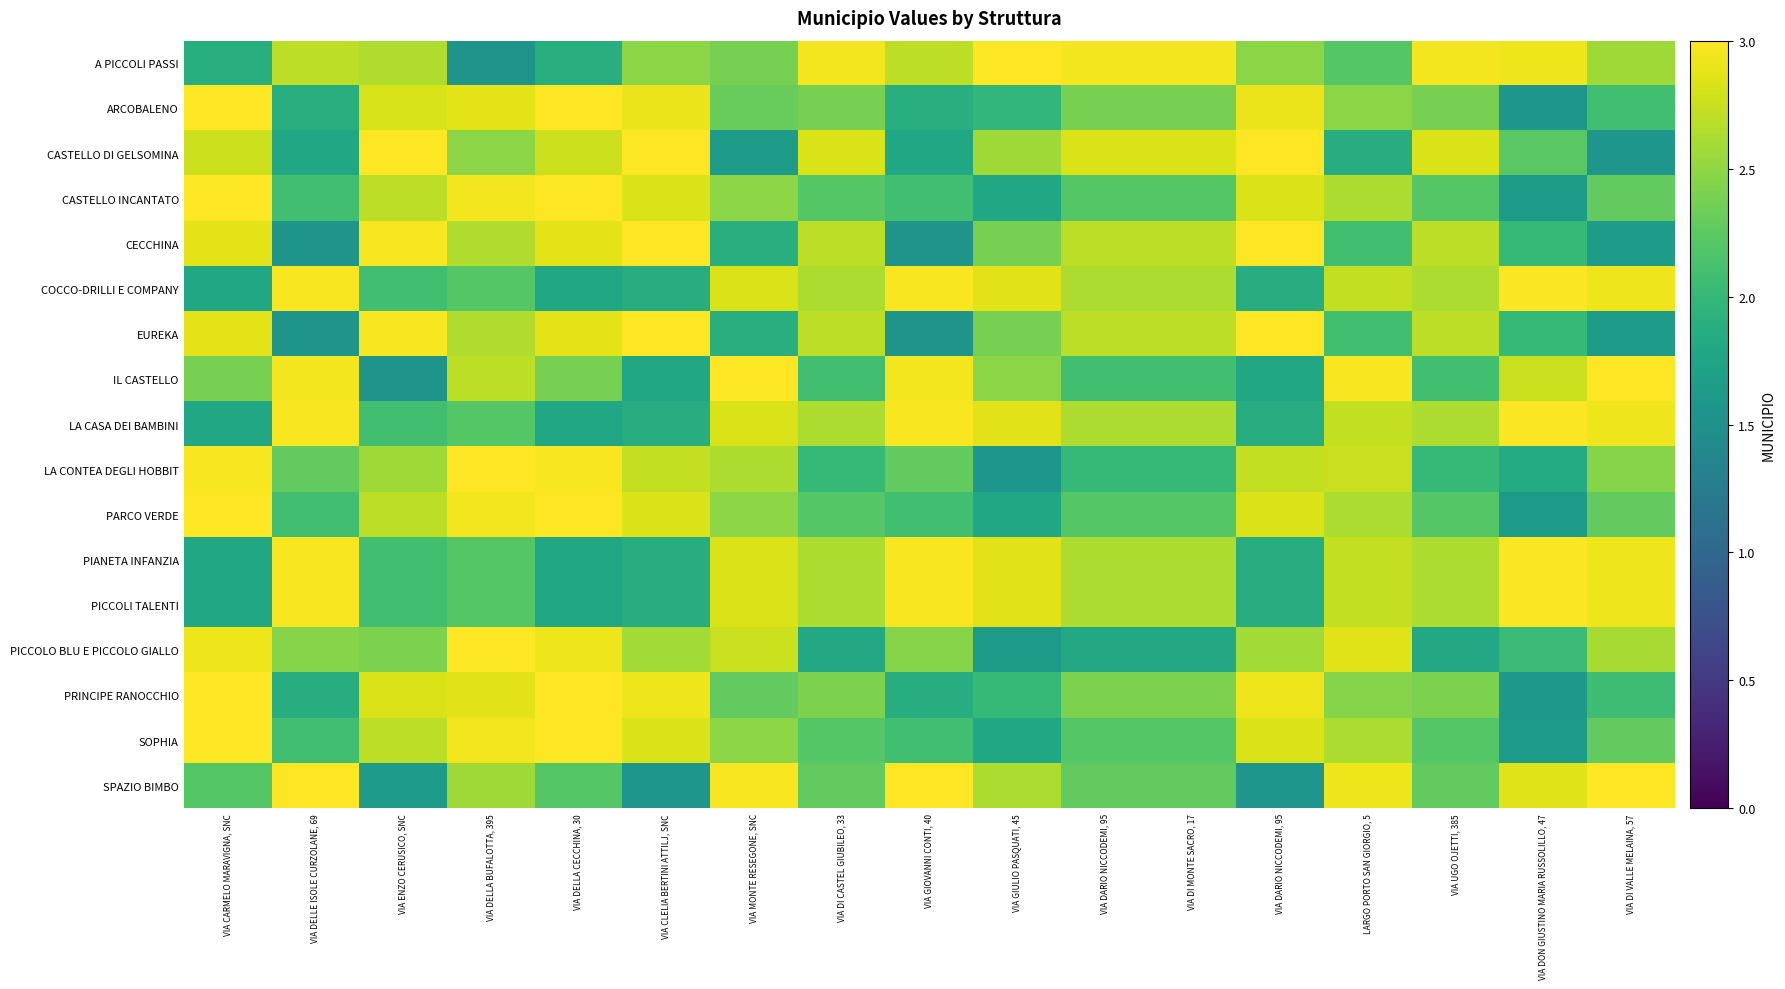

Reading left to right, list all the values displayed in this chart.

A PICCOLI PASSI: VIA CARMELO MARAVIGNA, SNC=1.9	VIA DELLE ISOLE CURZOLANE, 69=2.7	VIA ENZO CERUSICO, SNC=2.6	VIA DELLA BUFALOTTA, 395=1.6	VIA DELLA CECCHINA, 30=1.9	VIA CLELIA BERTINI ATTILJ, SNC=2.5	VIA MONTE RESEGONE, SNC=2.4	VIA DI CASTEL GIUBILEO, 33=2.9	VIA GIOVANNI CONTI, 40=2.7	VIA GIULIO PASQUATI, 45=3.0	VIA DARIO NICCODEMI, 95=2.9	VIA DI MONTE SACRO, 17=2.9	VIA DARIO NICCODEMI, 95=2.5	LARGO PORTO SAN GIORGIO, 5=2.2	VIA UGO OJETTI, 385=2.9	VIA DON GIUSTINO MARIA RUSSOLILLO, 47=2.9	VIA DI VALLE MELAINA, 57=2.6
ARCOBALENO: VIA CARMELO MARAVIGNA, SNC=3.0	VIA DELLE ISOLE CURZOLANE, 69=1.9	VIA ENZO CERUSICO, SNC=2.8	VIA DELLA BUFALOTTA, 395=2.9	VIA DELLA CECCHINA, 30=3.0	VIA CLELIA BERTINI ATTILJ, SNC=2.9	VIA MONTE RESEGONE, SNC=2.3	VIA DI CASTEL GIUBILEO, 33=2.4	VIA GIOVANNI CONTI, 40=1.9	VIA GIULIO PASQUATI, 45=2.0	VIA DARIO NICCODEMI, 95=2.4	VIA DI MONTE SACRO, 17=2.4	VIA DARIO NICCODEMI, 95=2.9	LARGO PORTO SAN GIORGIO, 5=2.5	VIA UGO OJETTI, 385=2.4	VIA DON GIUSTINO MARIA RUSSOLILLO, 47=1.6	VIA DI VALLE MELAINA, 57=2.1
CASTELLO DI GELSOMINA: VIA CARMELO MARAVIGNA, SNC=2.8	VIA DELLE ISOLE CURZOLANE, 69=1.8	VIA ENZO CERUSICO, SNC=3.0	VIA DELLA BUFALOTTA, 395=2.5	VIA DELLA CECCHINA, 30=2.8	VIA CLELIA BERTINI ATTILJ, SNC=3.0	VIA MONTE RESEGONE, SNC=1.7	VIA DI CASTEL GIUBILEO, 33=2.8	VIA GIOVANNI CONTI, 40=1.8	VIA GIULIO PASQUATI, 45=2.6	VIA DARIO NICCODEMI, 95=2.8	VIA DI MONTE SACRO, 17=2.8	VIA DARIO NICCODEMI, 95=3.0	LARGO PORTO SAN GIORGIO, 5=1.9	VIA UGO OJETTI, 385=2.8	VIA DON GIUSTINO MARIA RUSSOLILLO, 47=2.2	VIA DI VALLE MELAINA, 57=1.6
CASTELLO INCANTATO: VIA CARMELO MARAVIGNA, SNC=3.0	VIA DELLE ISOLE CURZOLANE, 69=2.1	VIA ENZO CERUSICO, SNC=2.7	VIA DELLA BUFALOTTA, 395=2.9	VIA DELLA CECCHINA, 30=3.0	VIA CLELIA BERTINI ATTILJ, SNC=2.8	VIA MONTE RESEGONE, SNC=2.5	VIA DI CASTEL GIUBILEO, 33=2.2	VIA GIOVANNI CONTI, 40=2.1	VIA GIULIO PASQUATI, 45=1.8	VIA DARIO NICCODEMI, 95=2.2	VIA DI MONTE SACRO, 17=2.2	VIA DARIO NICCODEMI, 95=2.8	LARGO PORTO SAN GIORGIO, 5=2.6	VIA UGO OJETTI, 385=2.2	VIA DON GIUSTINO MARIA RUSSOLILLO, 47=1.6	VIA DI VALLE MELAINA, 57=2.3
CECCHINA: VIA CARMELO MARAVIGNA, SNC=2.9	VIA DELLE ISOLE CURZOLANE, 69=1.6	VIA ENZO CERUSICO, SNC=3.0	VIA DELLA BUFALOTTA, 395=2.6	VIA DELLA CECCHINA, 30=2.9	VIA CLELIA BERTINI ATTILJ, SNC=3.0	VIA MONTE RESEGONE, SNC=1.9	VIA DI CASTEL GIUBILEO, 33=2.7	VIA GIOVANNI CONTI, 40=1.6	VIA GIULIO PASQUATI, 45=2.4	VIA DARIO NICCODEMI, 95=2.7	VIA DI MONTE SACRO, 17=2.7	VIA DARIO NICCODEMI, 95=3.0	LARGO PORTO SAN GIORGIO, 5=2.1	VIA UGO OJETTI, 385=2.7	VIA DON GIUSTINO MARIA RUSSOLILLO, 47=2.0	VIA DI VALLE MELAINA, 57=1.7
COCCO-DRILLI E COMPANY: VIA CARMELO MARAVIGNA, SNC=1.8	VIA DELLE ISOLE CURZOLANE, 69=3.0	VIA ENZO CERUSICO, SNC=2.1	VIA DELLA BUFALOTTA, 395=2.2	VIA DELLA CECCHINA, 30=1.8	VIA CLELIA BERTINI ATTILJ, SNC=1.9	VIA MONTE RESEGONE, SNC=2.8	VIA DI CASTEL GIUBILEO, 33=2.6	VIA GIOVANNI CONTI, 40=3.0	VIA GIULIO PASQUATI, 45=2.9	VIA DARIO NICCODEMI, 95=2.6	VIA DI MONTE SACRO, 17=2.6	VIA DARIO NICCODEMI, 95=1.9	LARGO PORTO SAN GIORGIO, 5=2.7	VIA UGO OJETTI, 385=2.6	VIA DON GIUSTINO MARIA RUSSOLILLO, 47=3.0	VIA DI VALLE MELAINA, 57=2.9
EUREKA: VIA CARMELO MARAVIGNA, SNC=2.9	VIA DELLE ISOLE CURZOLANE, 69=1.6	VIA ENZO CERUSICO, SNC=3.0	VIA DELLA BUFALOTTA, 395=2.6	VIA DELLA CECCHINA, 30=2.9	VIA CLELIA BERTINI ATTILJ, SNC=3.0	VIA MONTE RESEGONE, SNC=1.9	VIA DI CASTEL GIUBILEO, 33=2.7	VIA GIOVANNI CONTI, 40=1.6	VIA GIULIO PASQUATI, 45=2.4	VIA DARIO NICCODEMI, 95=2.7	VIA DI MONTE SACRO, 17=2.7	VIA DARIO NICCODEMI, 95=3.0	LARGO PORTO SAN GIORGIO, 5=2.1	VIA UGO OJETTI, 385=2.7	VIA DON GIUSTINO MARIA RUSSOLILLO, 47=2.0	VIA DI VALLE MELAINA, 57=1.7
IL CASTELLO: VIA CARMELO MARAVIGNA, SNC=2.4	VIA DELLE ISOLE CURZOLANE, 69=2.9	VIA ENZO CERUSICO, SNC=1.6	VIA DELLA BUFALOTTA, 395=2.7	VIA DELLA CECCHINA, 30=2.4	VIA CLELIA BERTINI ATTILJ, SNC=1.8	VIA MONTE RESEGONE, SNC=3.0	VIA DI CASTEL GIUBILEO, 33=2.1	VIA GIOVANNI CONTI, 40=2.9	VIA GIULIO PASQUATI, 45=2.5	VIA DARIO NICCODEMI, 95=2.1	VIA DI MONTE SACRO, 17=2.1	VIA DARIO NICCODEMI, 95=1.8	LARGO PORTO SAN GIORGIO, 5=3.0	VIA UGO OJETTI, 385=2.1	VIA DON GIUSTINO MARIA RUSSOLILLO, 47=2.8	VIA DI VALLE MELAINA, 57=3.0
LA CASA DEI BAMBINI: VIA CARMELO MARAVIGNA, SNC=1.8	VIA DELLE ISOLE CURZOLANE, 69=3.0	VIA ENZO CERUSICO, SNC=2.1	VIA DELLA BUFALOTTA, 395=2.2	VIA DELLA CECCHINA, 30=1.8	VIA CLELIA BERTINI ATTILJ, SNC=1.9	VIA MONTE RESEGONE, SNC=2.8	VIA DI CASTEL GIUBILEO, 33=2.6	VIA GIOVANNI CONTI, 40=3.0	VIA GIULIO PASQUATI, 45=2.9	VIA DARIO NICCODEMI, 95=2.6	VIA DI MONTE SACRO, 17=2.6	VIA DARIO NICCODEMI, 95=1.9	LARGO PORTO SAN GIORGIO, 5=2.7	VIA UGO OJETTI, 385=2.6	VIA DON GIUSTINO MARIA RUSSOLILLO, 47=3.0	VIA DI VALLE MELAINA, 57=2.9
LA CONTEA DEGLI HOBBIT: VIA CARMELO MARAVIGNA, SNC=3.0	VIA DELLE ISOLE CURZOLANE, 69=2.3	VIA ENZO CERUSICO, SNC=2.6	VIA DELLA BUFALOTTA, 395=3.0	VIA DELLA CECCHINA, 30=3.0	VIA CLELIA BERTINI ATTILJ, SNC=2.7	VIA MONTE RESEGONE, SNC=2.6	VIA DI CASTEL GIUBILEO, 33=2.0	VIA GIOVANNI CONTI, 40=2.3	VIA GIULIO PASQUATI, 45=1.6	VIA DARIO NICCODEMI, 95=2.0	VIA DI MONTE SACRO, 17=2.0	VIA DARIO NICCODEMI, 95=2.7	LARGO PORTO SAN GIORGIO, 5=2.8	VIA UGO OJETTI, 385=2.0	VIA DON GIUSTINO MARIA RUSSOLILLO, 47=1.8	VIA DI VALLE MELAINA, 57=2.5
PARCO VERDE: VIA CARMELO MARAVIGNA, SNC=3.0	VIA DELLE ISOLE CURZOLANE, 69=2.1	VIA ENZO CERUSICO, SNC=2.7	VIA DELLA BUFALOTTA, 395=2.9	VIA DELLA CECCHINA, 30=3.0	VIA CLELIA BERTINI ATTILJ, SNC=2.8	VIA MONTE RESEGONE, SNC=2.5	VIA DI CASTEL GIUBILEO, 33=2.2	VIA GIOVANNI CONTI, 40=2.1	VIA GIULIO PASQUATI, 45=1.8	VIA DARIO NICCODEMI, 95=2.2	VIA DI MONTE SACRO, 17=2.2	VIA DARIO NICCODEMI, 95=2.8	LARGO PORTO SAN GIORGIO, 5=2.6	VIA UGO OJETTI, 385=2.2	VIA DON GIUSTINO MARIA RUSSOLILLO, 47=1.6	VIA DI VALLE MELAINA, 57=2.3
PIANETA INFANZIA: VIA CARMELO MARAVIGNA, SNC=1.8	VIA DELLE ISOLE CURZOLANE, 69=3.0	VIA ENZO CERUSICO, SNC=2.1	VIA DELLA BUFALOTTA, 395=2.2	VIA DELLA CECCHINA, 30=1.8	VIA CLELIA BERTINI ATTILJ, SNC=1.9	VIA MONTE RESEGONE, SNC=2.8	VIA DI CASTEL GIUBILEO, 33=2.6	VIA GIOVANNI CONTI, 40=3.0	VIA GIULIO PASQUATI, 45=2.9	VIA DARIO NICCODEMI, 95=2.6	VIA DI MONTE SACRO, 17=2.6	VIA DARIO NICCODEMI, 95=1.9	LARGO PORTO SAN GIORGIO, 5=2.7	VIA UGO OJETTI, 385=2.6	VIA DON GIUSTINO MARIA RUSSOLILLO, 47=3.0	VIA DI VALLE MELAINA, 57=2.9
PICCOLI TALENTI: VIA CARMELO MARAVIGNA, SNC=1.8	VIA DELLE ISOLE CURZOLANE, 69=3.0	VIA ENZO CERUSICO, SNC=2.1	VIA DELLA BUFALOTTA, 395=2.2	VIA DELLA CECCHINA, 30=1.8	VIA CLELIA BERTINI ATTILJ, SNC=1.9	VIA MONTE RESEGONE, SNC=2.8	VIA DI CASTEL GIUBILEO, 33=2.6	VIA GIOVANNI CONTI, 40=3.0	VIA GIULIO PASQUATI, 45=2.9	VIA DARIO NICCODEMI, 95=2.6	VIA DI MONTE SACRO, 17=2.6	VIA DARIO NICCODEMI, 95=1.9	LARGO PORTO SAN GIORGIO, 5=2.7	VIA UGO OJETTI, 385=2.6	VIA DON GIUSTINO MARIA RUSSOLILLO, 47=3.0	VIA DI VALLE MELAINA, 57=2.9
PICCOLO BLU E PICCOLO GIALLO: VIA CARMELO MARAVIGNA, SNC=2.9	VIA DELLE ISOLE CURZOLANE, 69=2.5	VIA ENZO CERUSICO, SNC=2.4	VIA DELLA BUFALOTTA, 395=3.0	VIA DELLA CECCHINA, 30=2.9	VIA CLELIA BERTINI ATTILJ, SNC=2.6	VIA MONTE RESEGONE, SNC=2.8	VIA DI CASTEL GIUBILEO, 33=1.8	VIA GIOVANNI CONTI, 40=2.5	VIA GIULIO PASQUATI, 45=1.6	VIA DARIO NICCODEMI, 95=1.8	VIA DI MONTE SACRO, 17=1.8	VIA DARIO NICCODEMI, 95=2.6	LARGO PORTO SAN GIORGIO, 5=2.9	VIA UGO OJETTI, 385=1.8	VIA DON GIUSTINO MARIA RUSSOLILLO, 47=2.0	VIA DI VALLE MELAINA, 57=2.6
PRINCIPE RANOCCHIO: VIA CARMELO MARAVIGNA, SNC=3.0	VIA DELLE ISOLE CURZOLANE, 69=1.9	VIA ENZO CERUSICO, SNC=2.8	VIA DELLA BUFALOTTA, 395=2.9	VIA DELLA CECCHINA, 30=3.0	VIA CLELIA BERTINI ATTILJ, SNC=2.9	VIA MONTE RESEGONE, SNC=2.3	VIA DI CASTEL GIUBILEO, 33=2.4	VIA GIOVANNI CONTI, 40=1.9	VIA GIULIO PASQUATI, 45=2.0	VIA DARIO NICCODEMI, 95=2.4	VIA DI MONTE SACRO, 17=2.4	VIA DARIO NICCODEMI, 95=2.9	LARGO PORTO SAN GIORGIO, 5=2.5	VIA UGO OJETTI, 385=2.4	VIA DON GIUSTINO MARIA RUSSOLILLO, 47=1.6	VIA DI VALLE MELAINA, 57=2.1
SOPHIA: VIA CARMELO MARAVIGNA, SNC=3.0	VIA DELLE ISOLE CURZOLANE, 69=2.1	VIA ENZO CERUSICO, SNC=2.7	VIA DELLA BUFALOTTA, 395=2.9	VIA DELLA CECCHINA, 30=3.0	VIA CLELIA BERTINI ATTILJ, SNC=2.8	VIA MONTE RESEGONE, SNC=2.5	VIA DI CASTEL GIUBILEO, 33=2.2	VIA GIOVANNI CONTI, 40=2.1	VIA GIULIO PASQUATI, 45=1.8	VIA DARIO NICCODEMI, 95=2.2	VIA DI MONTE SACRO, 17=2.2	VIA DARIO NICCODEMI, 95=2.8	LARGO PORTO SAN GIORGIO, 5=2.6	VIA UGO OJETTI, 385=2.2	VIA DON GIUSTINO MARIA RUSSOLILLO, 47=1.6	VIA DI VALLE MELAINA, 57=2.3
SPAZIO BIMBO: VIA CARMELO MARAVIGNA, SNC=2.2	VIA DELLE ISOLE CURZOLANE, 69=3.0	VIA ENZO CERUSICO, SNC=1.7	VIA DELLA BUFALOTTA, 395=2.6	VIA DELLA CECCHINA, 30=2.2	VIA CLELIA BERTINI ATTILJ, SNC=1.6	VIA MONTE RESEGONE, SNC=3.0	VIA DI CASTEL GIUBILEO, 33=2.3	VIA GIOVANNI CONTI, 40=3.0	VIA GIULIO PASQUATI, 45=2.6	VIA DARIO NICCODEMI, 95=2.3	VIA DI MONTE SACRO, 17=2.3	VIA DARIO NICCODEMI, 95=1.6	LARGO PORTO SAN GIORGIO, 5=2.9	VIA UGO OJETTI, 385=2.3	VIA DON GIUSTINO MARIA RUSSOLILLO, 47=2.9	VIA DI VALLE MELAINA, 57=3.0